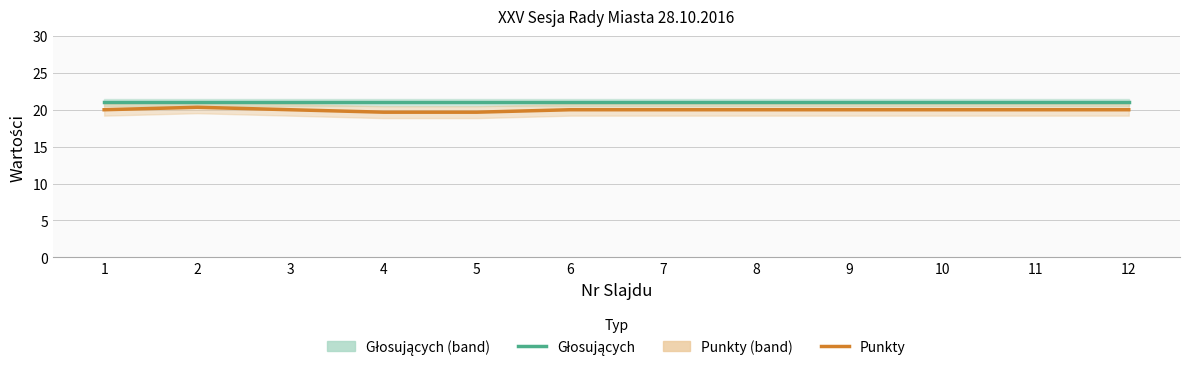

Which series changed the most between 6 and 12?

Głosujących